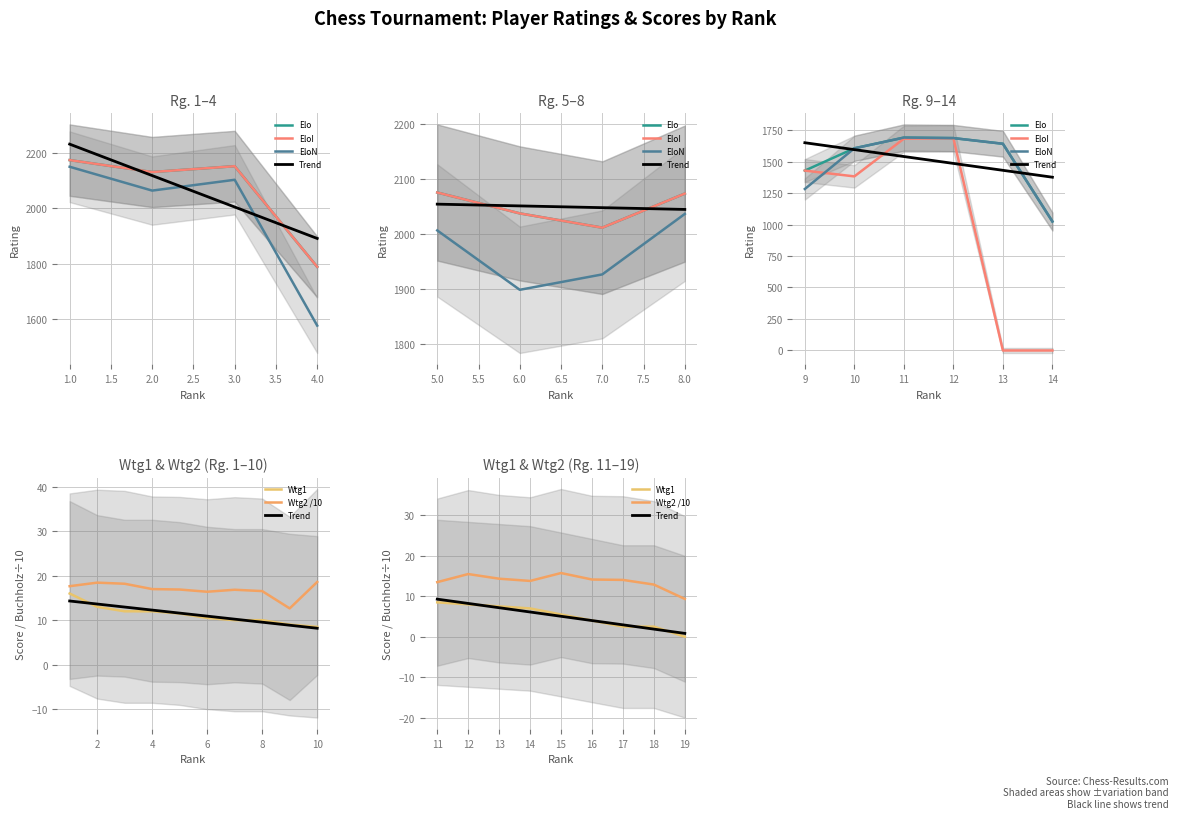

What is the value of the EloN point at the 2nd from the left?

2064.0